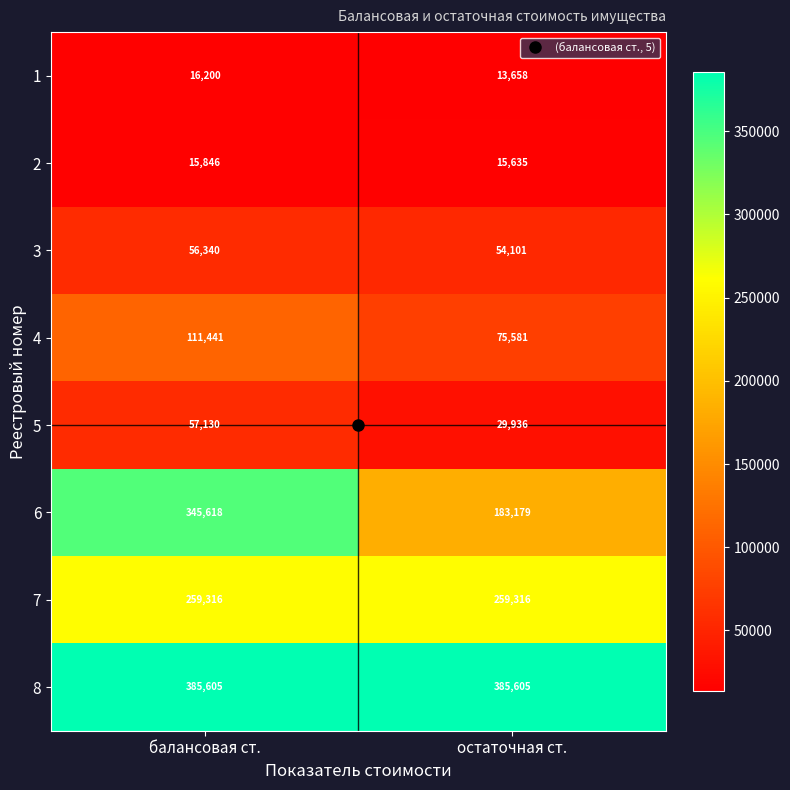

What is the minimum value for 4?

75581